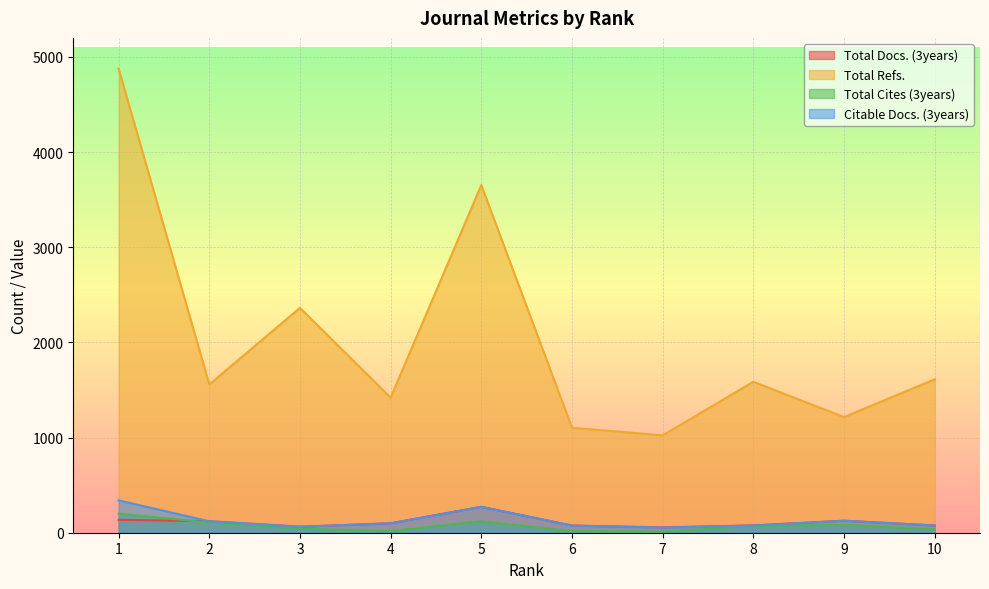

At which label does Total Cites (3years) reach its minimum?

7